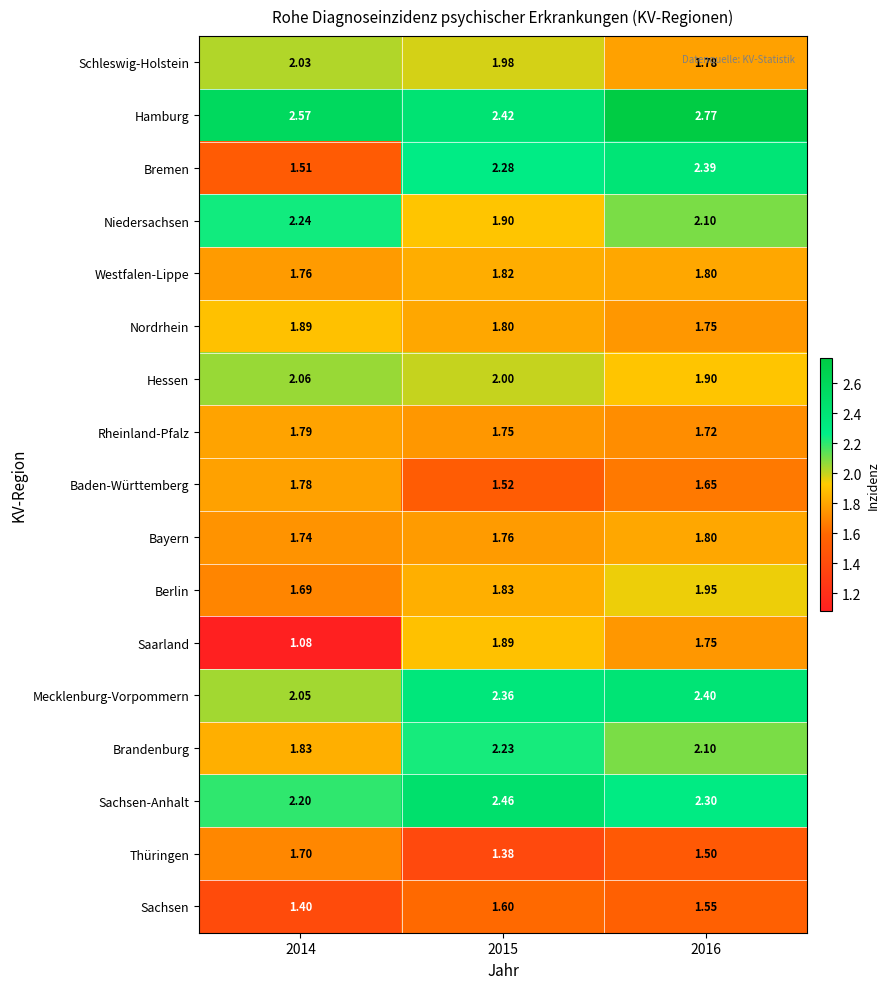

Is the value of Rheinland-Pfalz at 2015 greater than the value of Bremen at 2014?

Yes